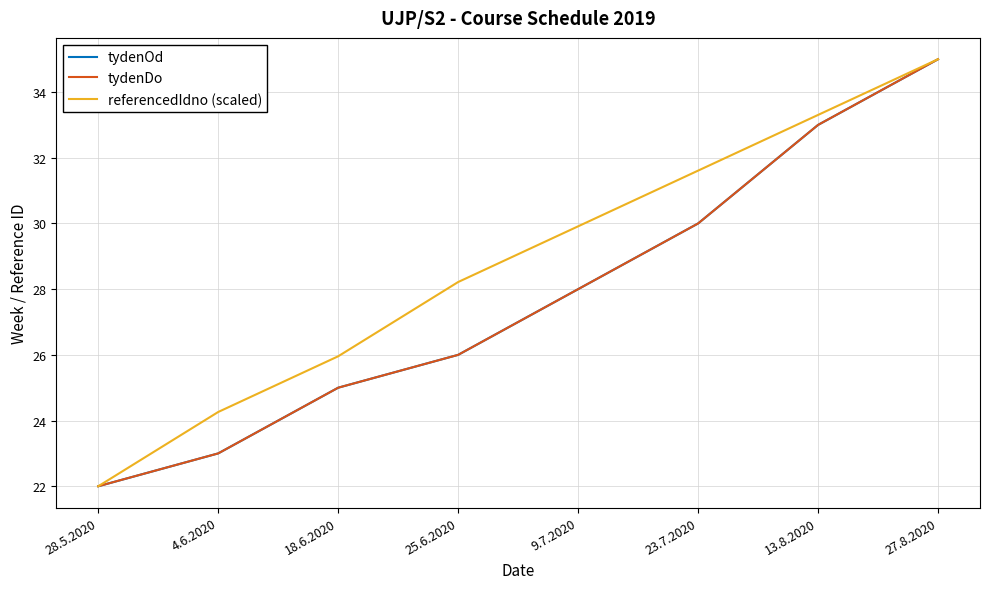

What is the total value across all series at 27.8.2020?

105.0